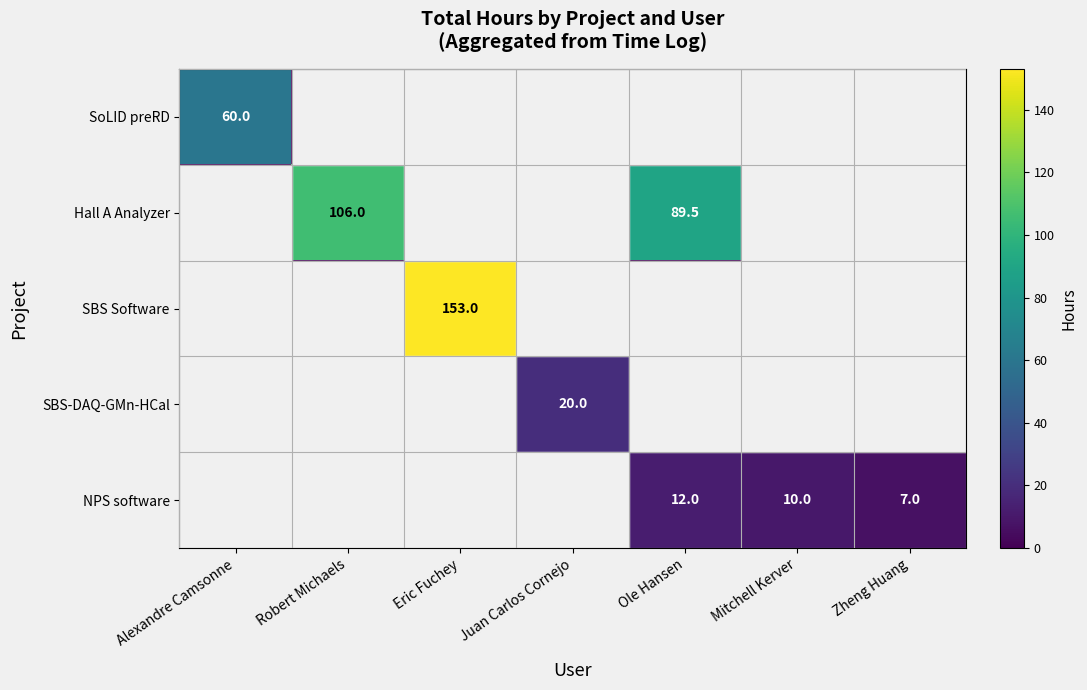

True or false: SoLID preRD has a value of 60.0 at Alexandre Camsonne.

True